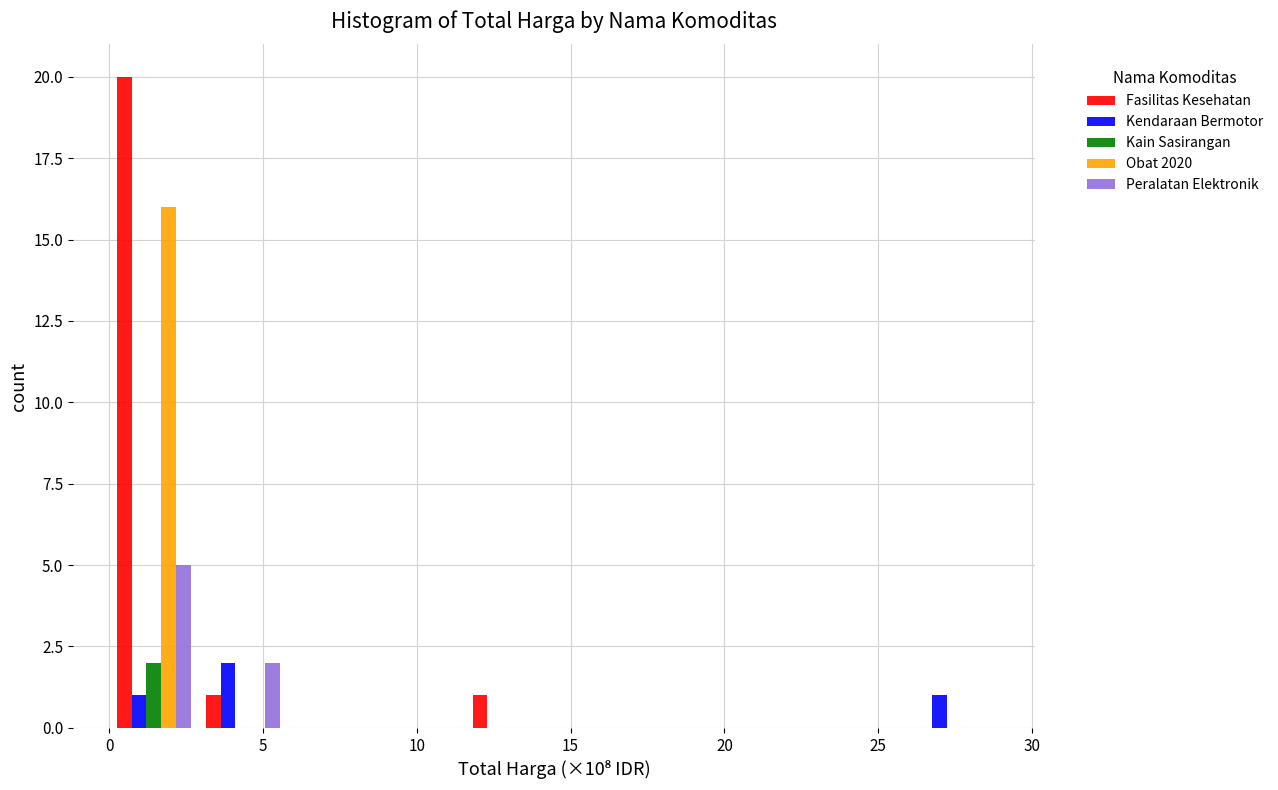

Reading left to right, list every range on the x-axis with the height of the bar of each series over it. Neither the bar edges nor the heights are printed on the chart, so give them approximately, as read against the axes.

0.0 to 3.0: Fasilitas Kesehatan=20	Kendaraan Bermotor=1	Kain Sasirangan=2	Obat 2020=16	Peralatan Elektronik=5
3.0 to 6.0: Fasilitas Kesehatan=1	Kendaraan Bermotor=2	Kain Sasirangan=0	Obat 2020=0	Peralatan Elektronik=2
6.0 to 8.5: Fasilitas Kesehatan=0	Kendaraan Bermotor=0	Kain Sasirangan=0	Obat 2020=0	Peralatan Elektronik=0
8.5 to 11.5: Fasilitas Kesehatan=0	Kendaraan Bermotor=0	Kain Sasirangan=0	Obat 2020=0	Peralatan Elektronik=0
11.5 to 14.5: Fasilitas Kesehatan=1	Kendaraan Bermotor=0	Kain Sasirangan=0	Obat 2020=0	Peralatan Elektronik=0
14.5 to 17.5: Fasilitas Kesehatan=0	Kendaraan Bermotor=0	Kain Sasirangan=0	Obat 2020=0	Peralatan Elektronik=0
17.5 to 20.0: Fasilitas Kesehatan=0	Kendaraan Bermotor=0	Kain Sasirangan=0	Obat 2020=0	Peralatan Elektronik=0
20.0 to 23.0: Fasilitas Kesehatan=0	Kendaraan Bermotor=0	Kain Sasirangan=0	Obat 2020=0	Peralatan Elektronik=0
23.0 to 26.0: Fasilitas Kesehatan=0	Kendaraan Bermotor=0	Kain Sasirangan=0	Obat 2020=0	Peralatan Elektronik=0
26.0 to 29.0: Fasilitas Kesehatan=0	Kendaraan Bermotor=1	Kain Sasirangan=0	Obat 2020=0	Peralatan Elektronik=0